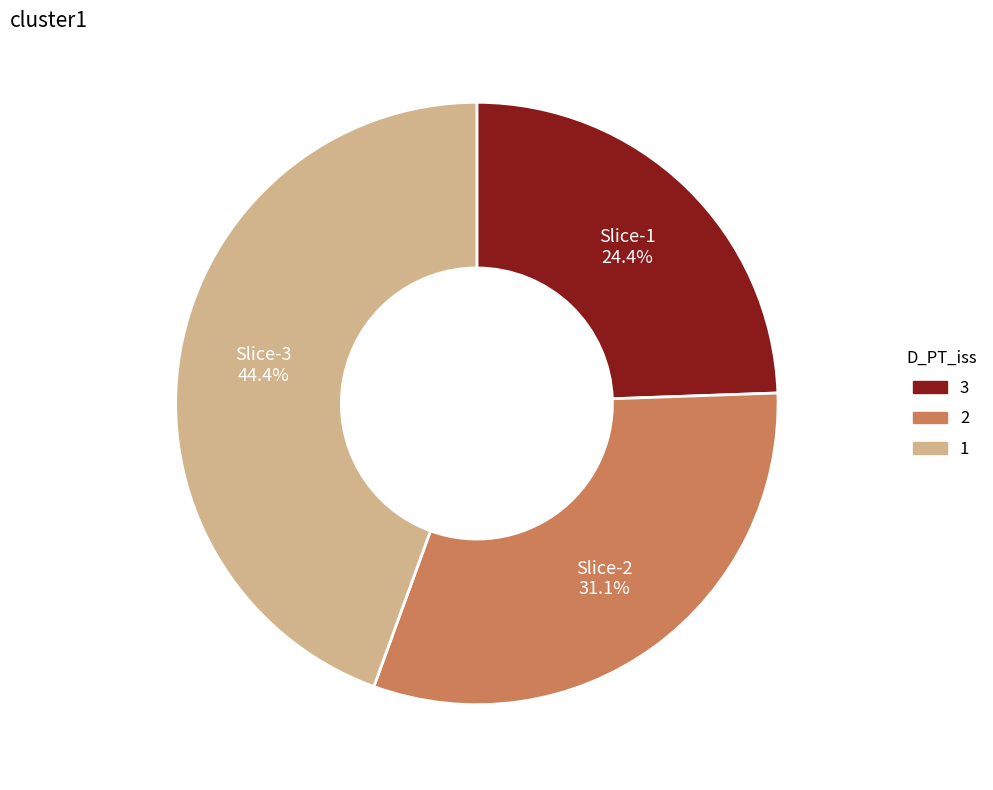

Is there any slice that represents more than half of the pie?

No